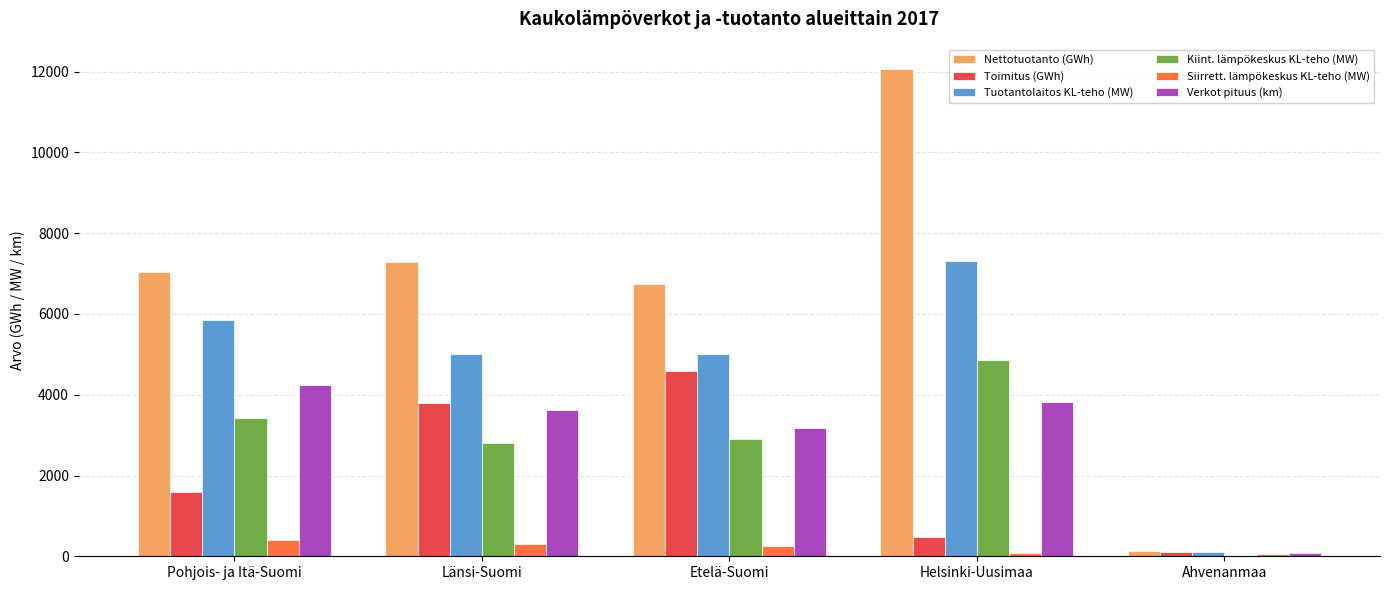

What is the sum of the Nettotuotanto (GWh) values at Pohjois- ja Itä-Suomi and Etelä-Suomi?

13783.5